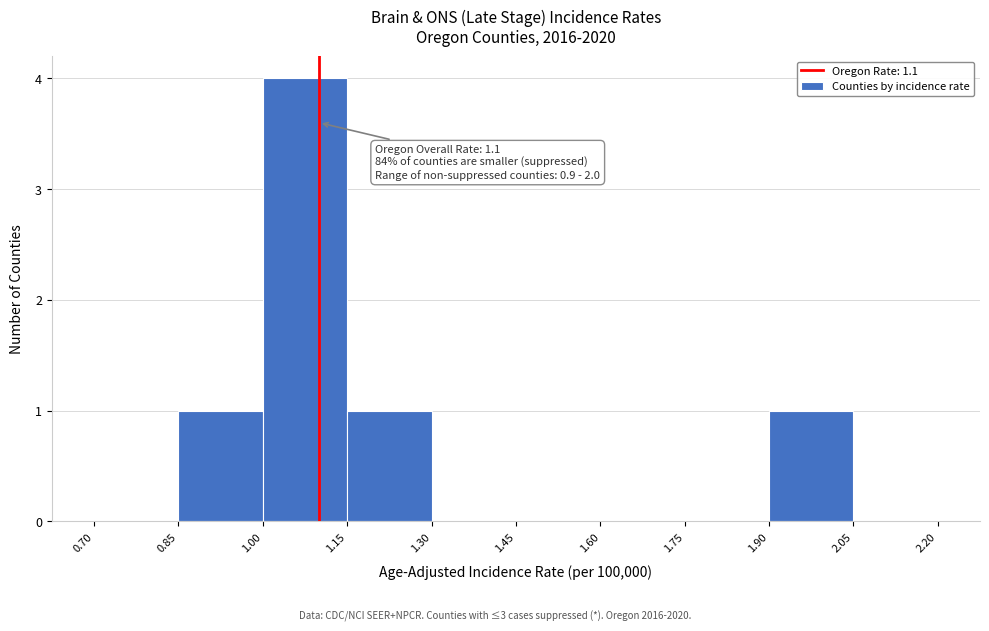

Over which range of the x-axis is the bar tallest?

1.00 to 1.15